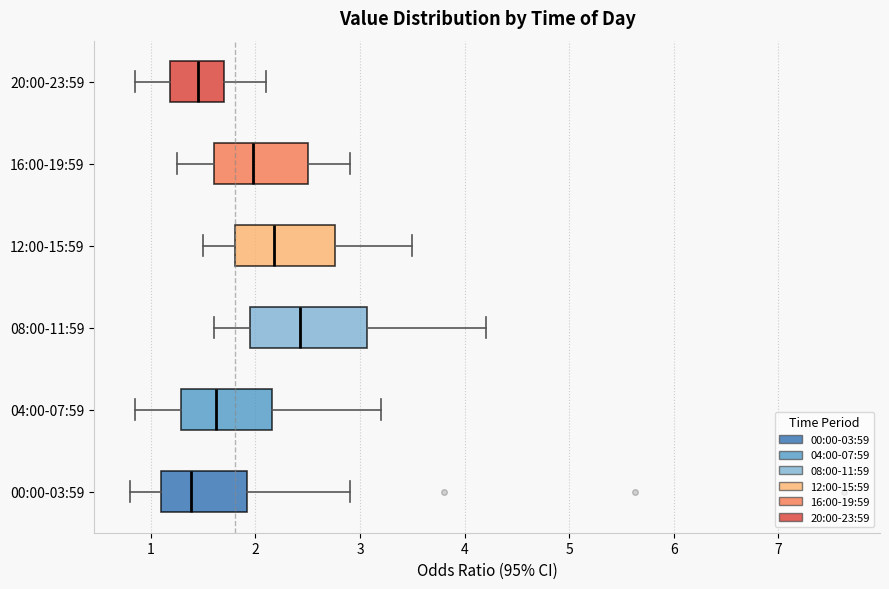

Comparing the boxes themselves (not the whiskers), which one is the widest?

08:00-11:59